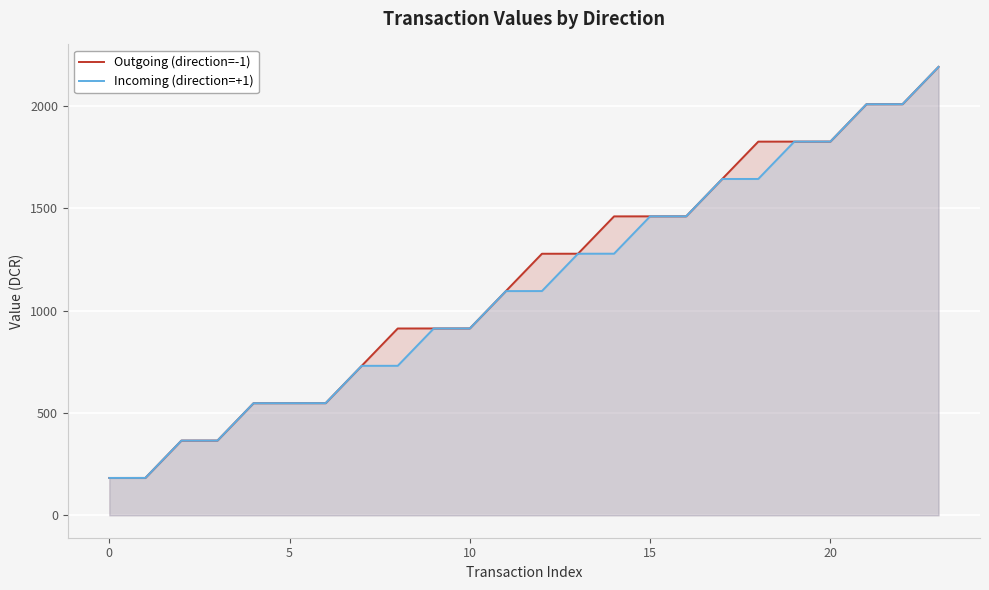

What is the minimum value for Outgoing (direction=-1)?

182.4